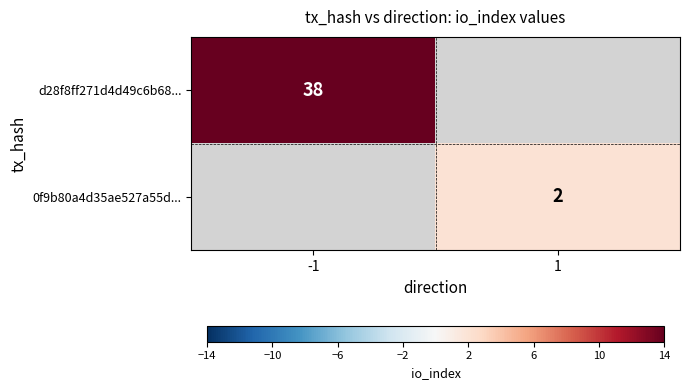

The value of 0f9b80a4d35ae527a55d... at 1 is 2. True or false?

True